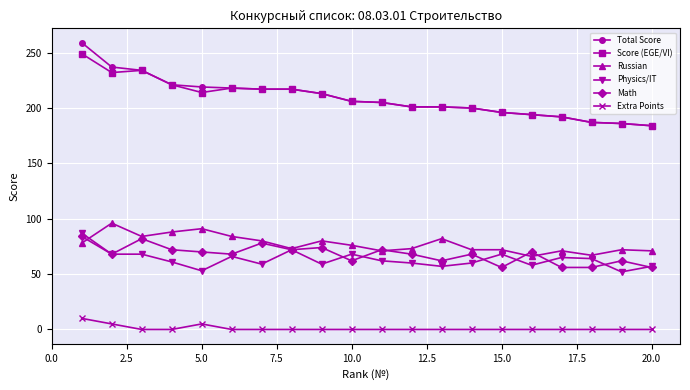

How many series are shown in this chart?

6